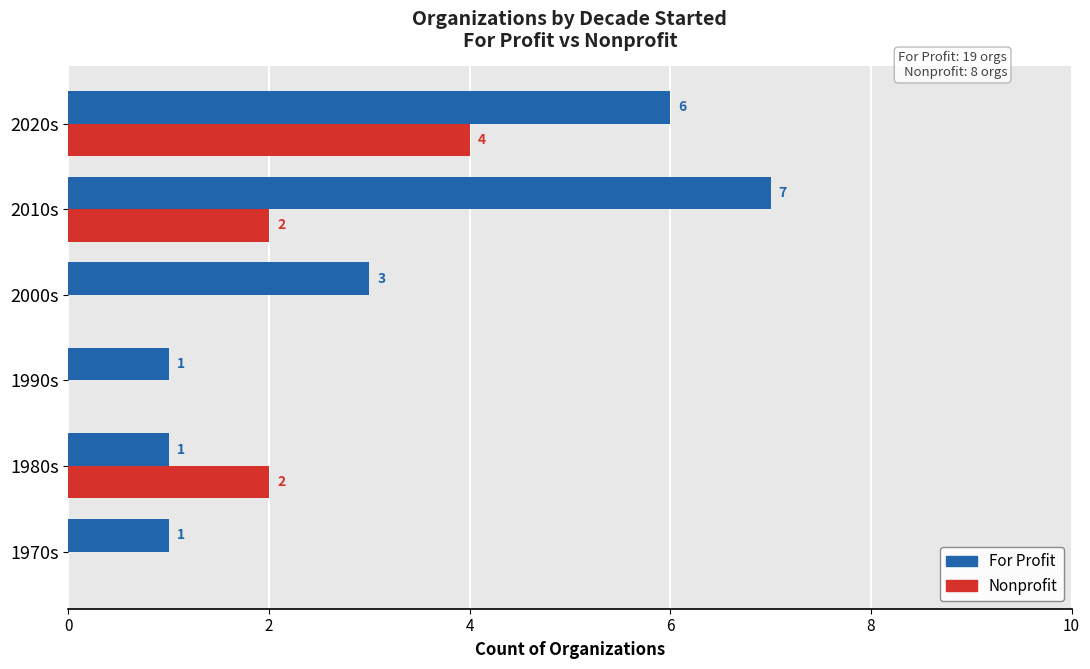

What is the sum of the Nonprofit values at 1980s and 2010s?

4